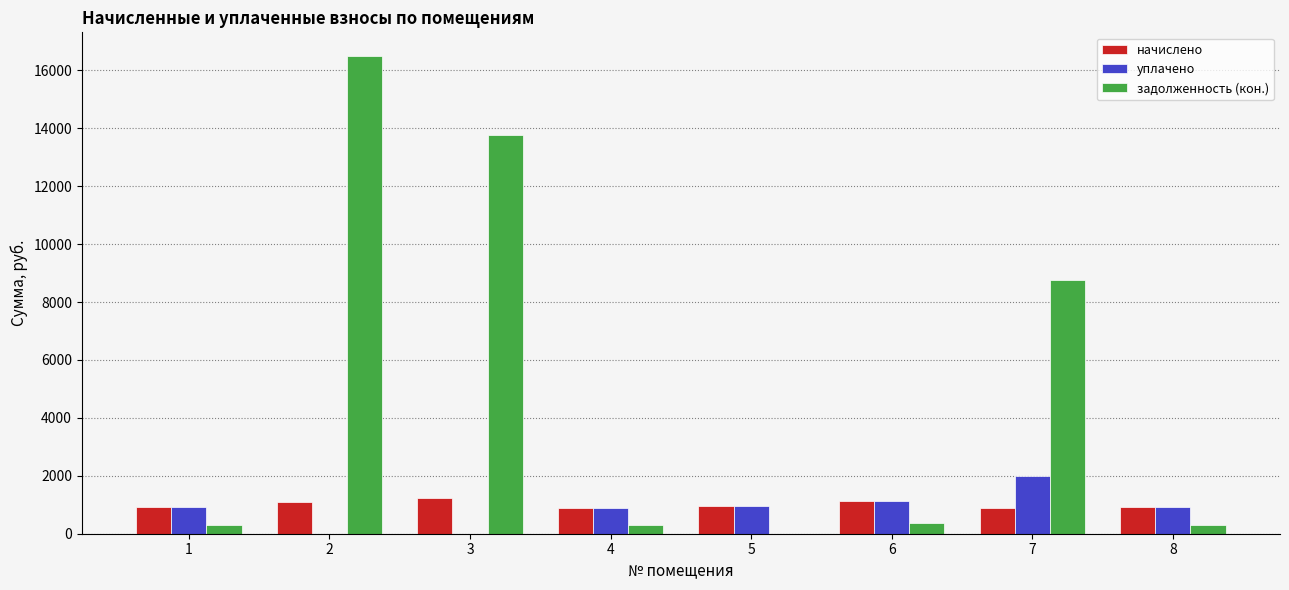

What is the sum of all уплачено values?

6810.3